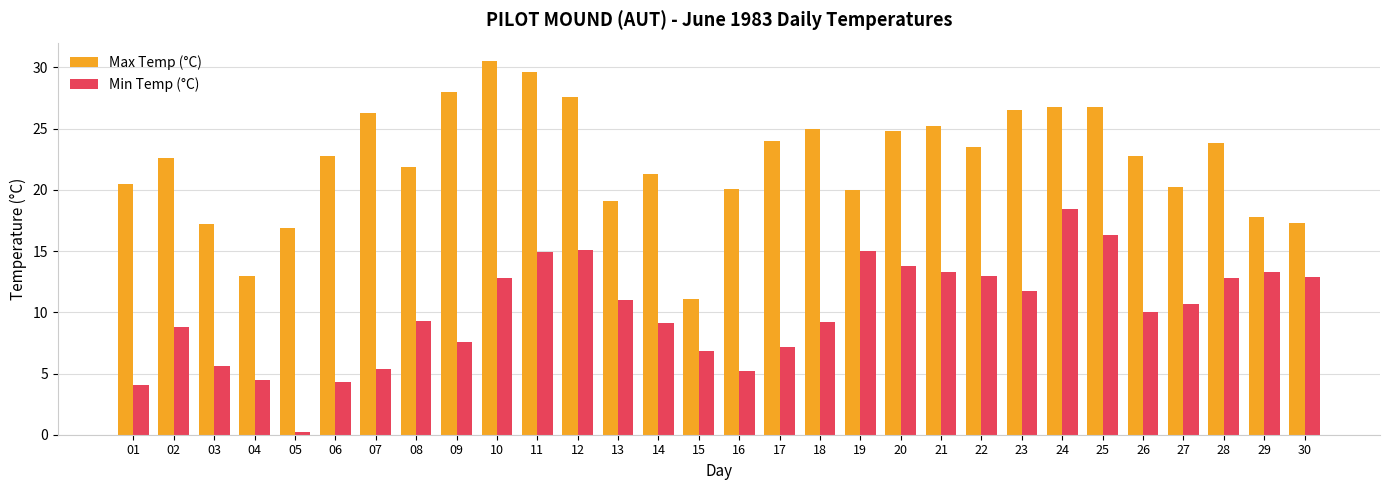

List the series in order of their peak value, lowest first.

Min Temp (°C), Max Temp (°C)